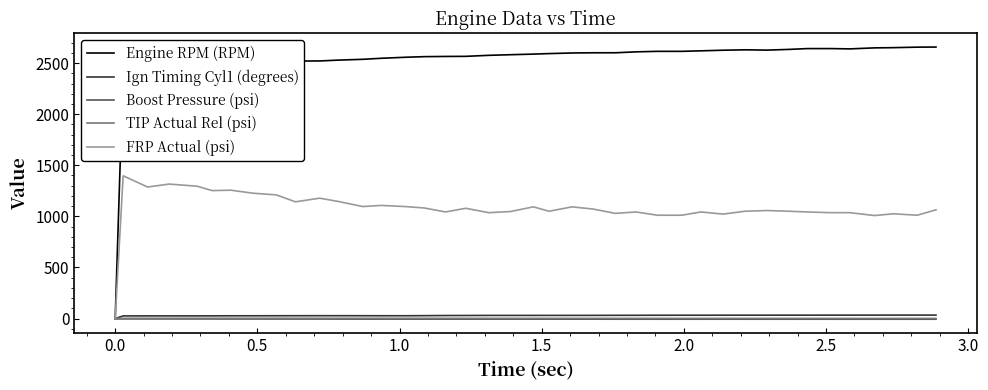

Which series has the largest range (max minus min)?

Engine RPM (RPM)